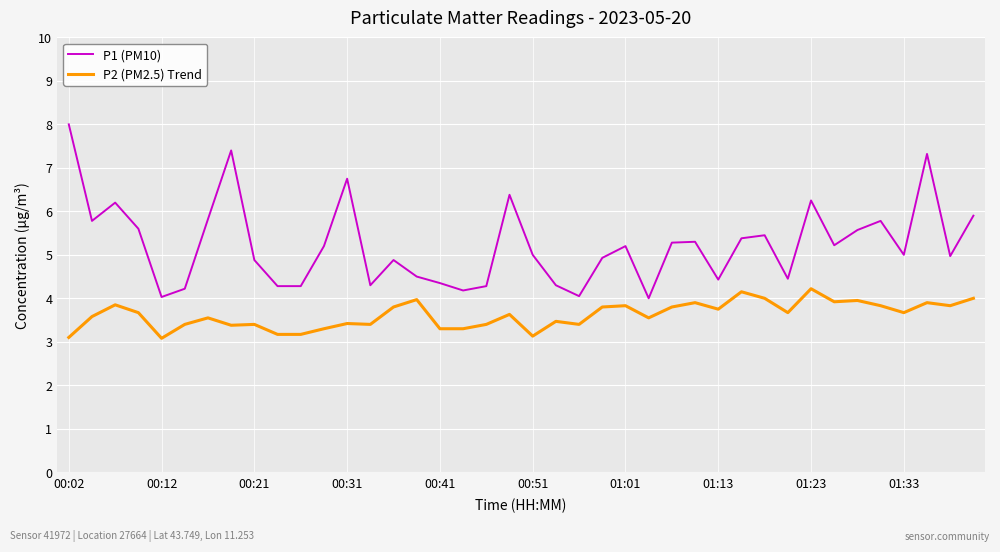

True or false: P2 (PM2.5) Trend and P1 (PM10) cross at least once.

False